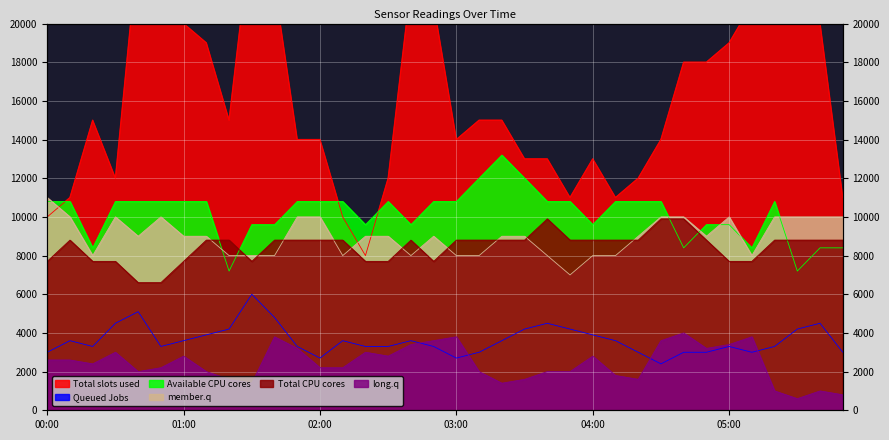

What is the label of the 34th point from the left?

05:30